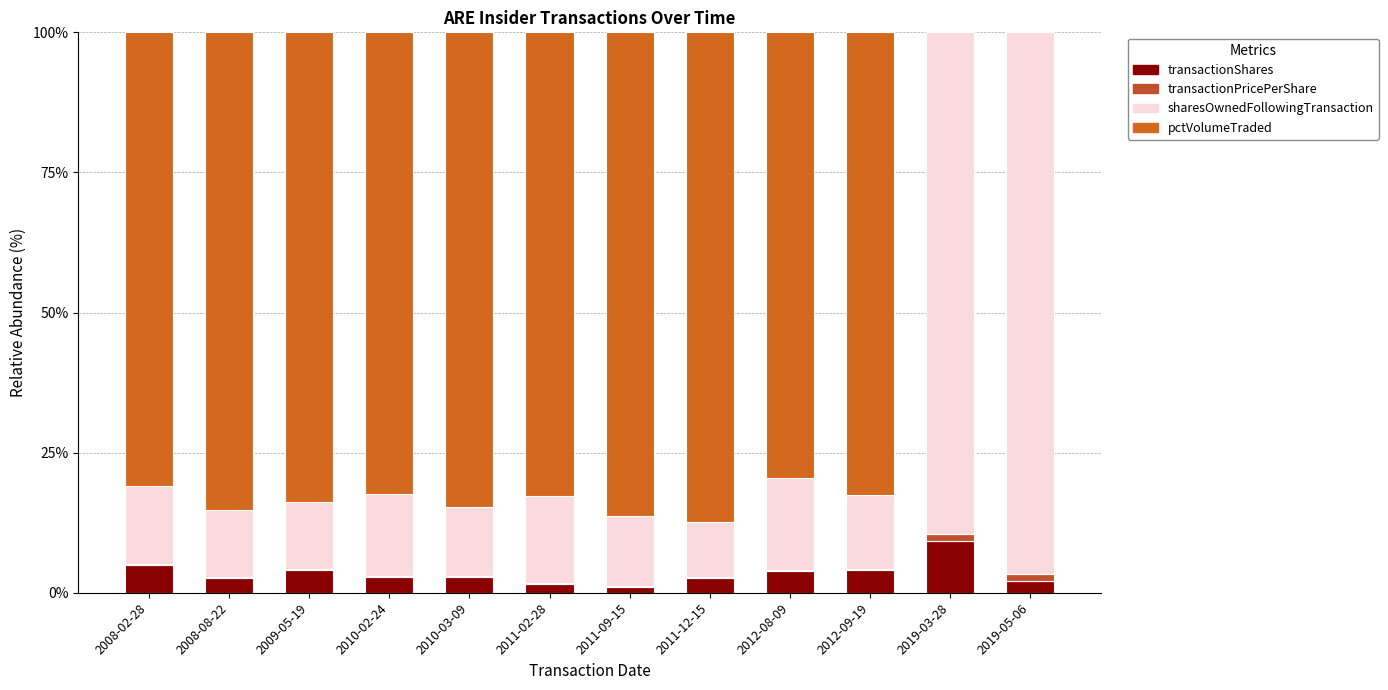

What is the difference between the pctVolumeTraded values at 2012-08-09 and 2019-05-06?

79.5